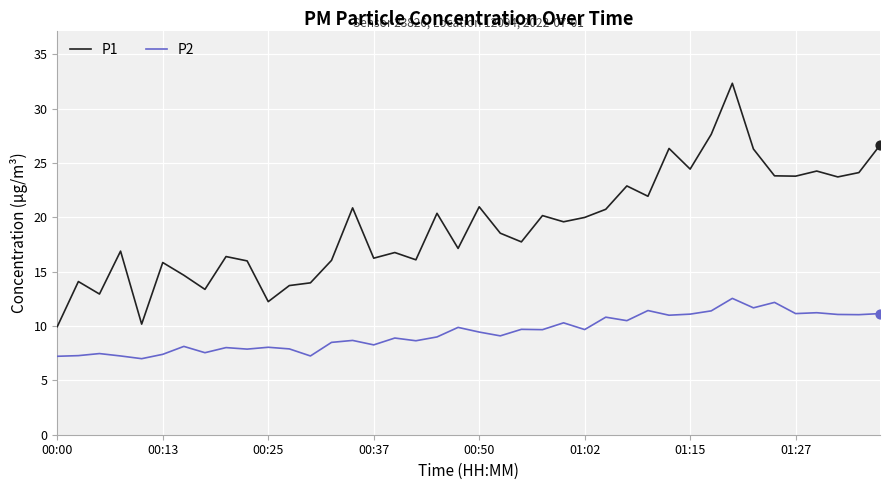

Which series has the largest total across all categories?

P1